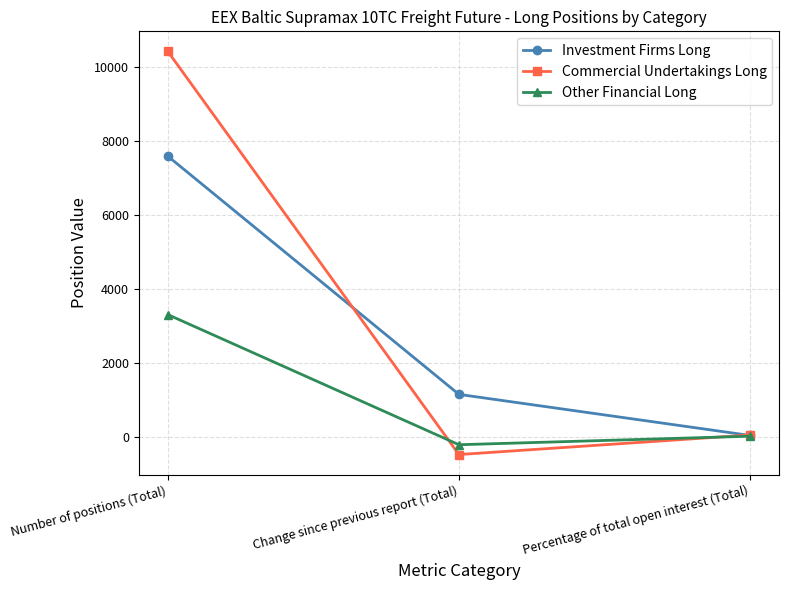

How many values in the Investment Firms Long series are below 1145?

1